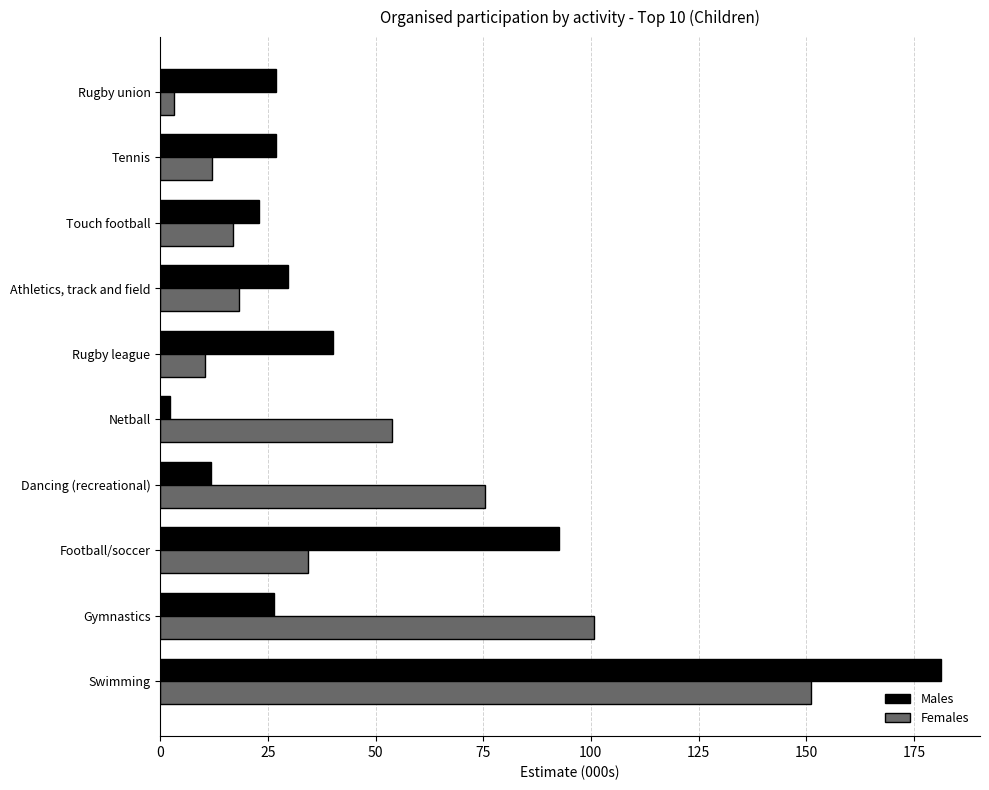

At how many categories does at least one series exceed 118?

1